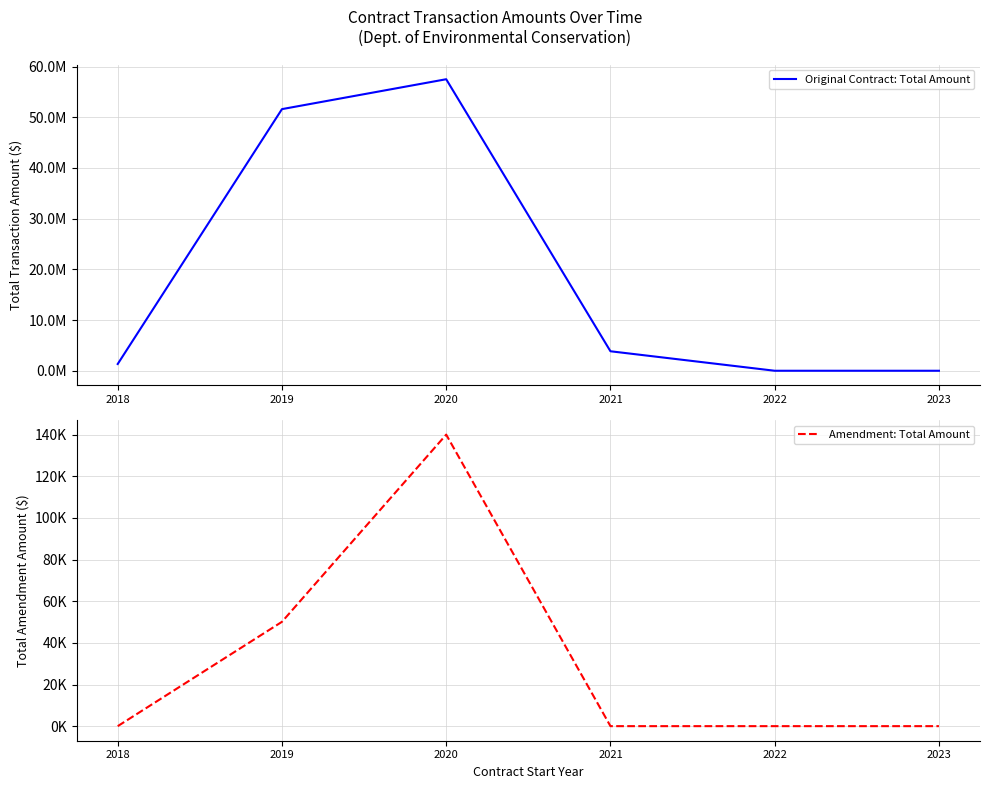

Reading right to left, extract all data points from this chart.

Original Contract: Total Amount: 2023=0	2022=0	2021=3844920	2020=57509991	2019=51613104	2018=1331197
Amendment: Total Amount: 2023=0	2022=0	2021=0	2020=140000	2019=50103	2018=0